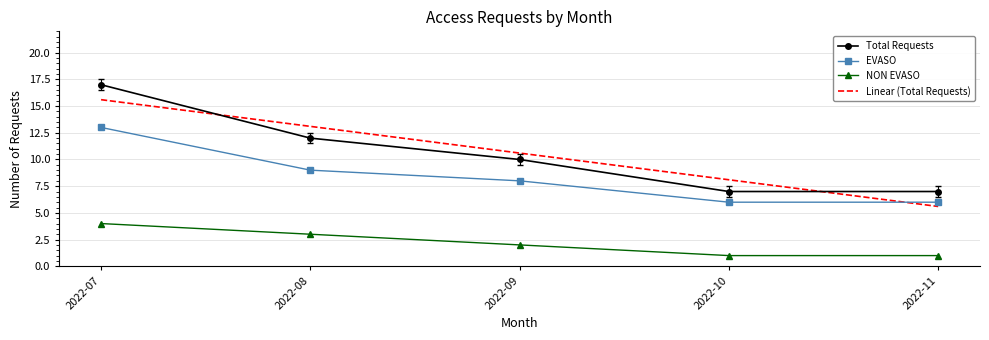

Reading left to right, what are all the values shown in this chart?

Total Requests: 17.0	12.0	10.0	7.0	7.0
EVASO: 13.0	9.0	8.0	6.0	6.0
NON EVASO: 4.0	3.0	2.0	1.0	1.0
Linear (Total Requests): 15.6	13.1	10.6	8.1	5.6